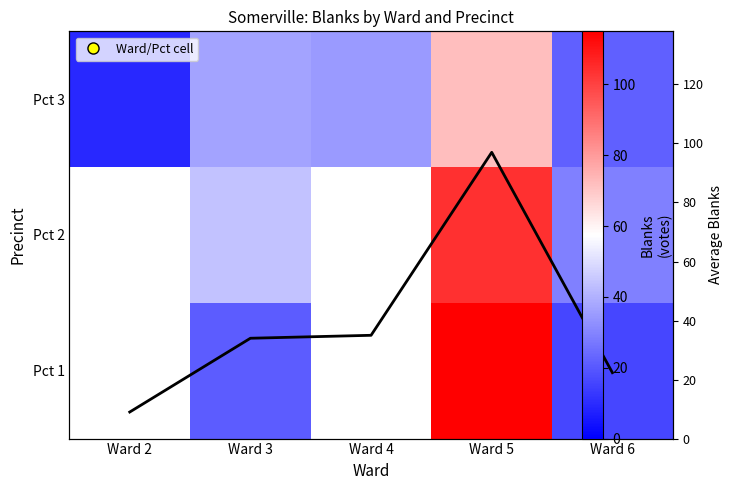

Which series changed the most between Ward 2 and Ward 5?

Avg Blanks per Ward